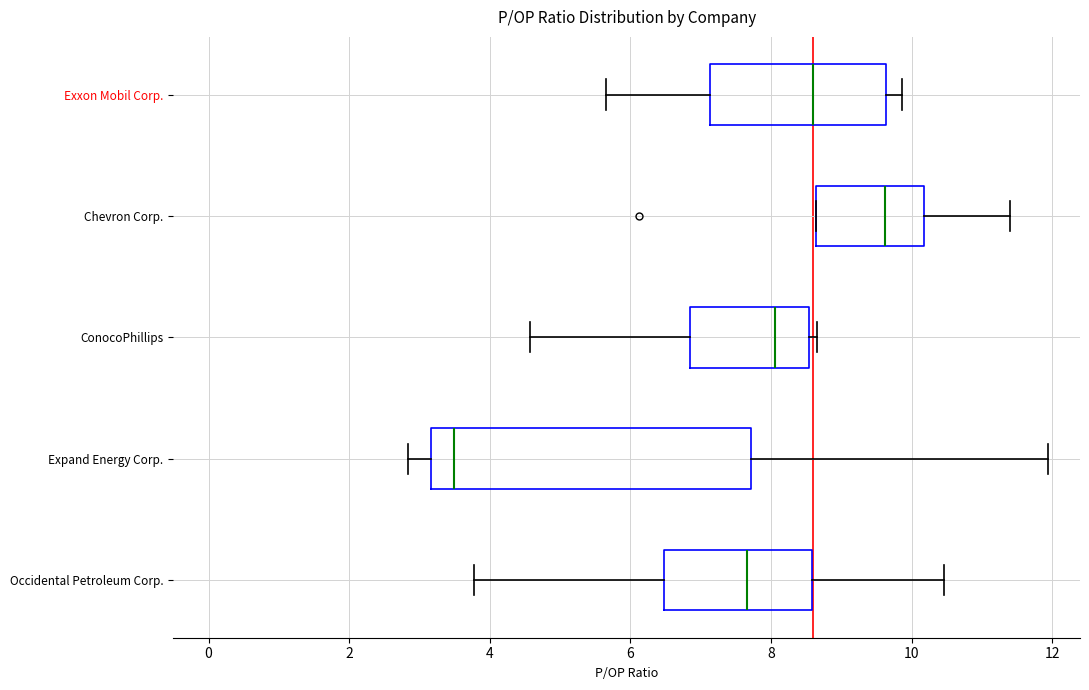

Which box is the widest, from its left edge to its right edge?

Expand Energy Corp.